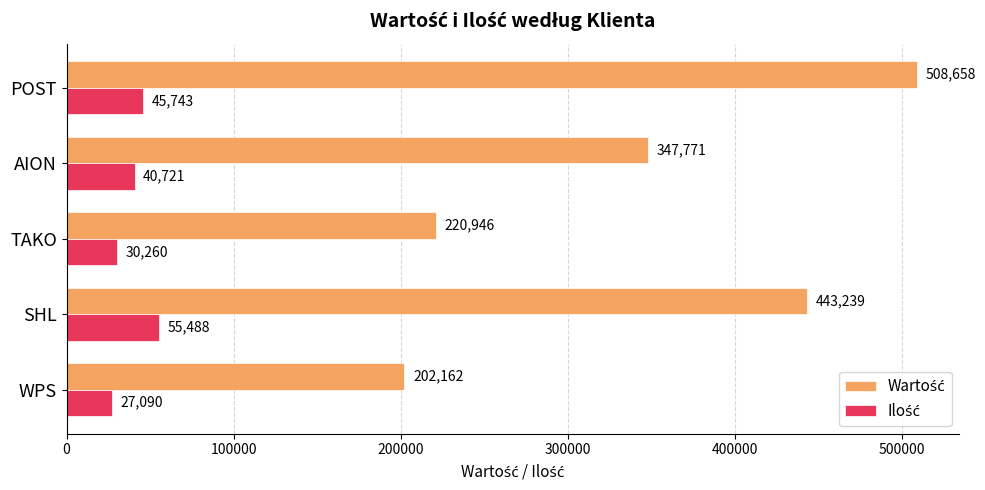

At how many categories does at least one series exceed 76417?

5